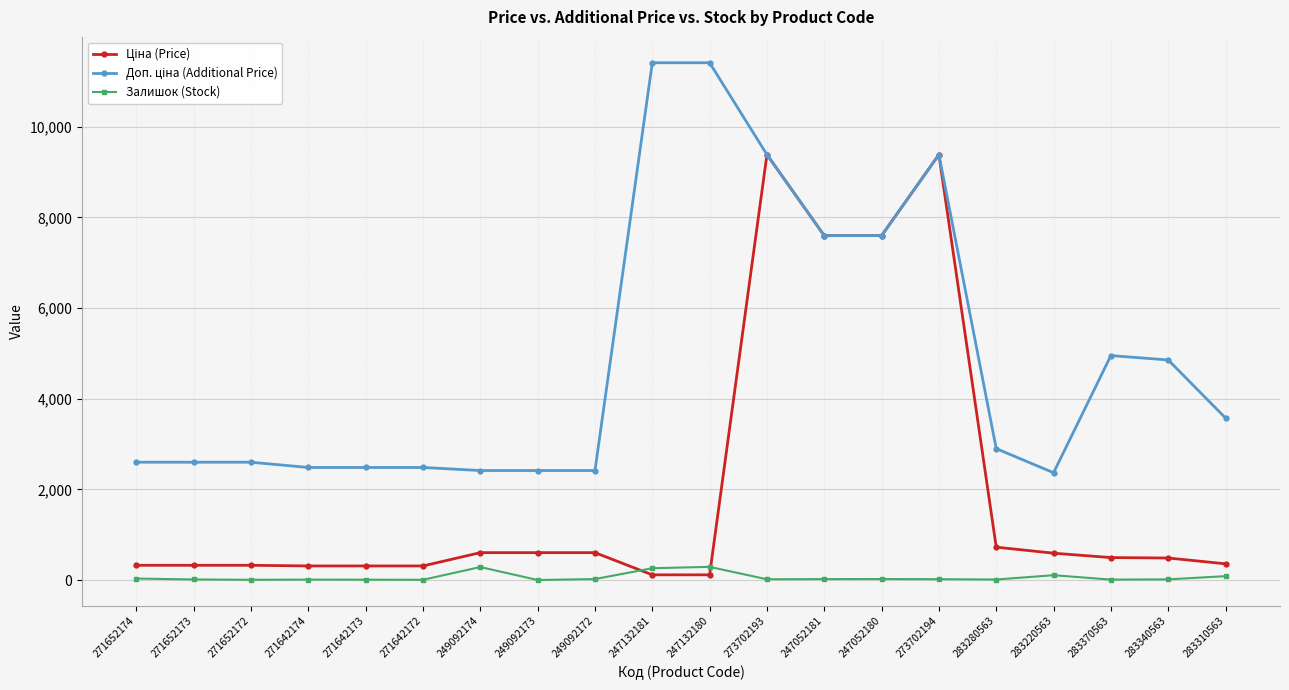

Count the number of categories in the chart.

20